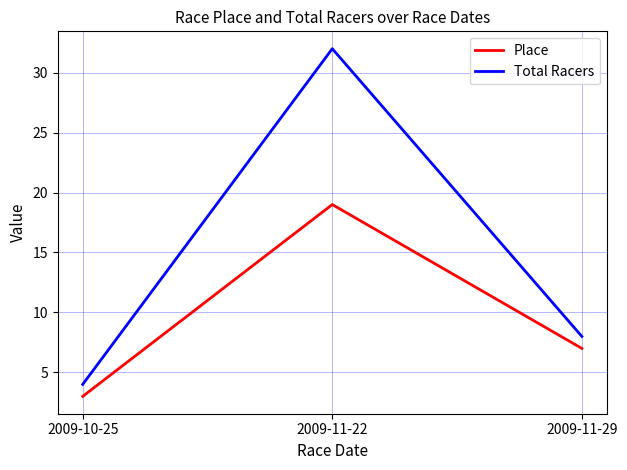

Between 2009-10-25 and 2009-11-22, which series saw the biggest shift?

Total Racers